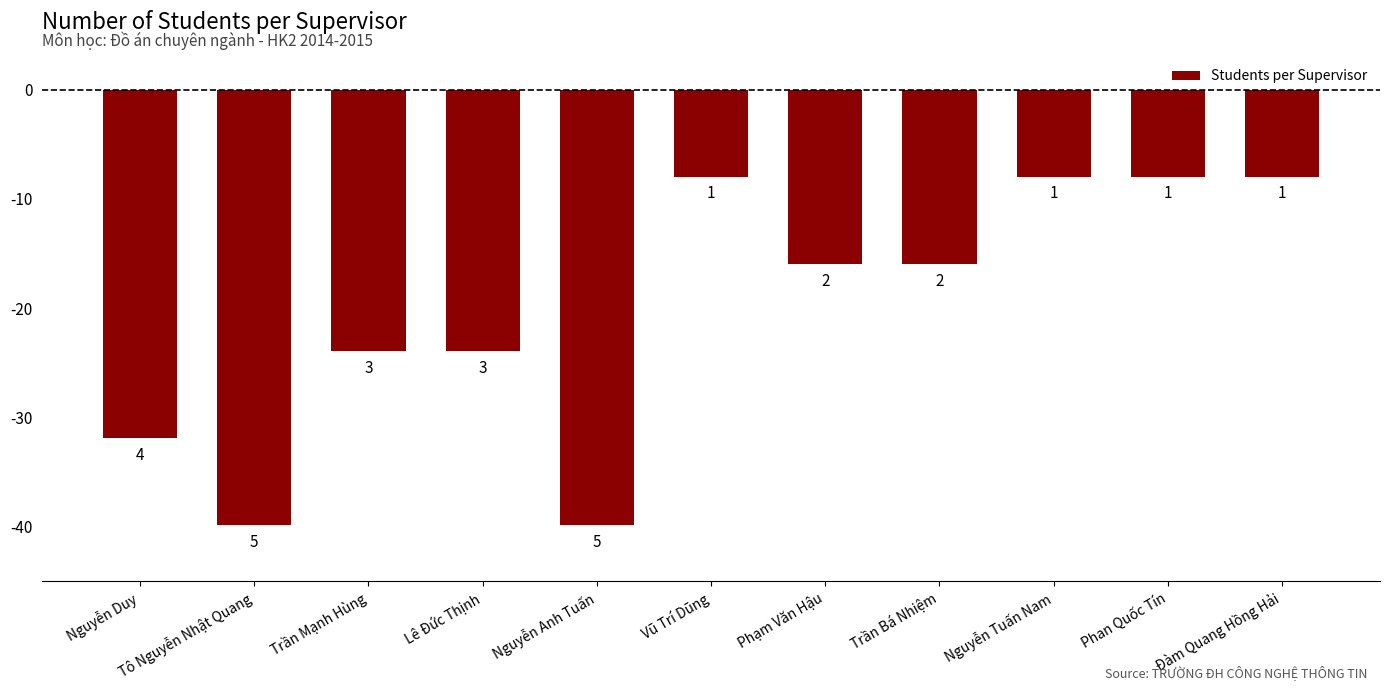

Are the bars horizontal?

No